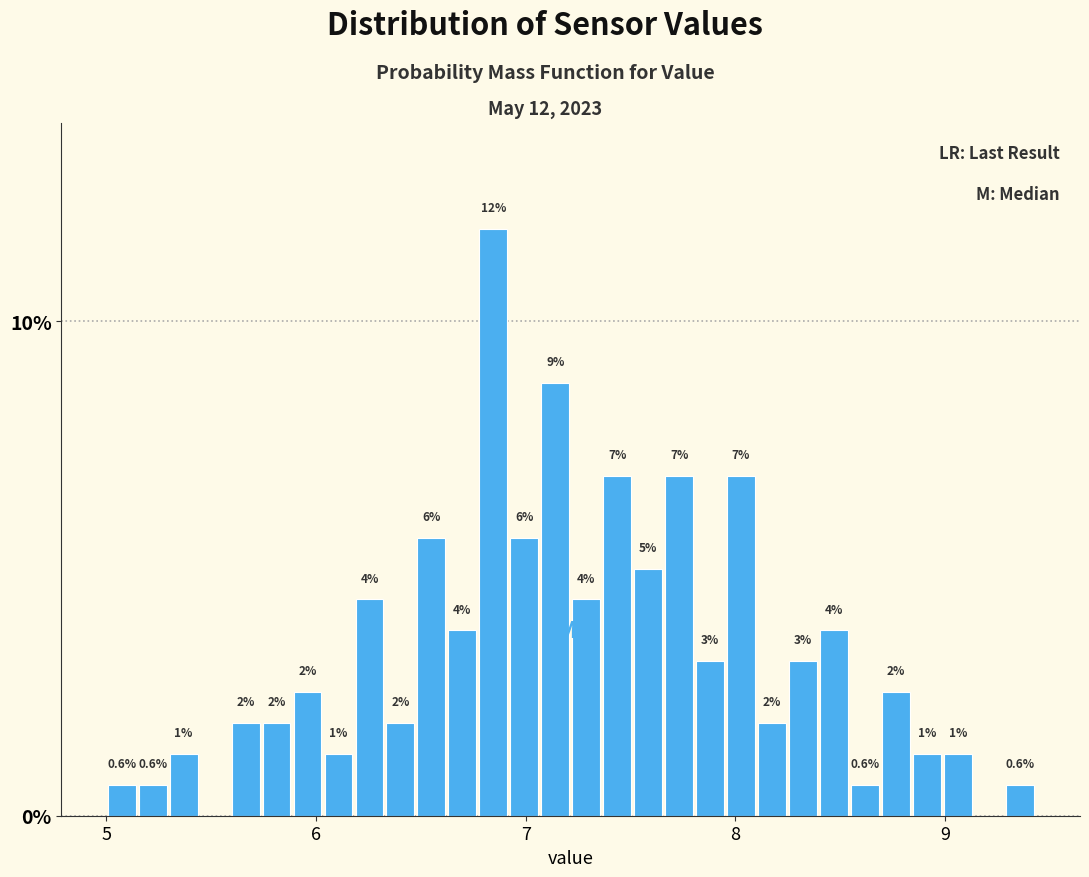

Read against the x-axis, roughly where is the centre of the tallest bar?

6.8